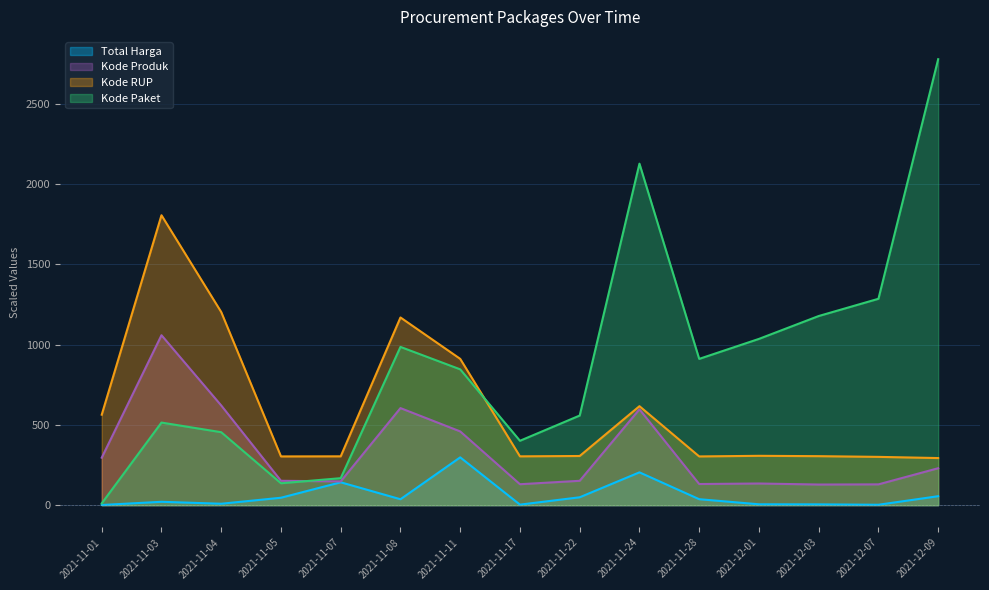

Reading left to right, what are all the values shown in this chart?

Total Harga: 1.3	21.2	9.1	46.4	142.6	37.1	297.9	3.4	49.3	204.5	37.3	5.6	5.2	2.7	56.0
Kode Paket: 11.4	514.5	454.4	136.5	168.2	985.6	845.9	401.1	558.3	2126.5	911.0	1035.4	1177.8	1285.2	2776.9
Kode Produk: 295.9	1058.3	620.9	151.9	148.2	604.6	459.4	130.6	151.9	597.0	131.8	135.1	128.7	129.7	230.2
Kode RUP: 563.4	1805.3	1202.7	303.7	304.3	1168.9	911.2	304.2	306.4	616.5	303.6	307.5	305.3	300.9	293.5